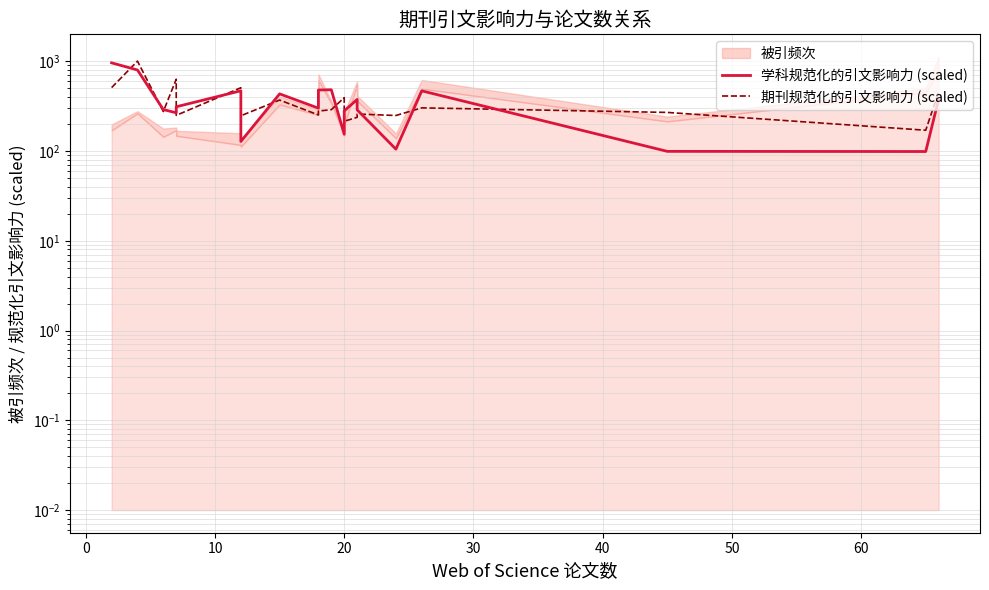

What is the maximum value for 期刊规范化的引文影响力 (scaled)?

1004.1